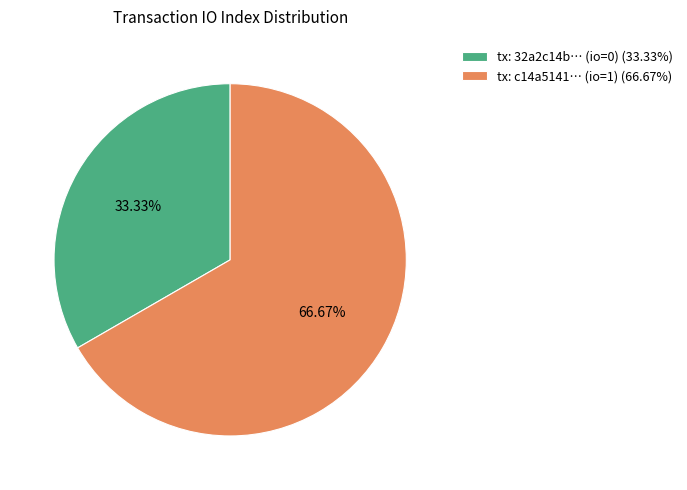

Between tx: 32a2c14b… (io=0) (33.33%) and tx: c14a5141… (io=1) (66.67%), which is larger?

tx: c14a5141… (io=1) (66.67%)